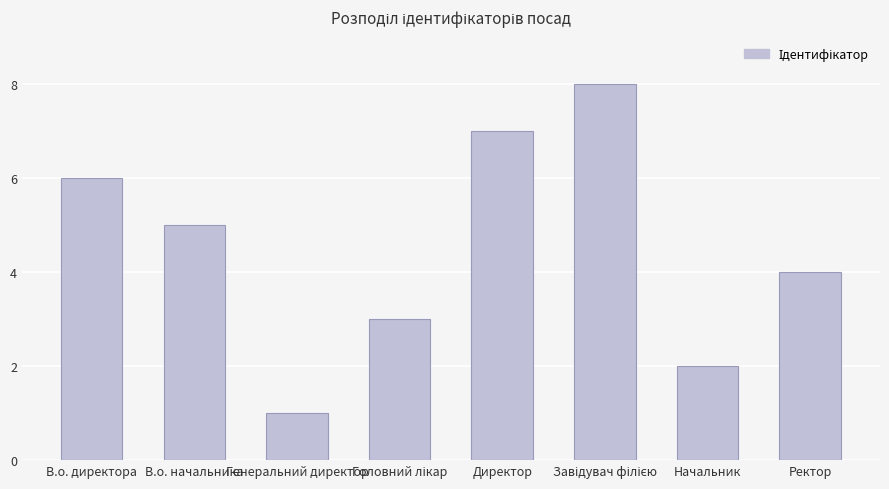

True or false: the data shows 3 at Начальник.

False